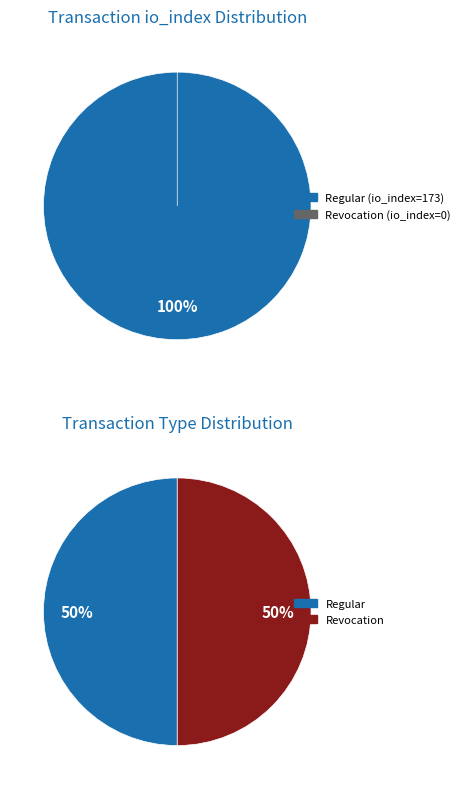

Rank the categories by value from lowest to highest.

Revocation (io_index=0), Regular (io_index=173)